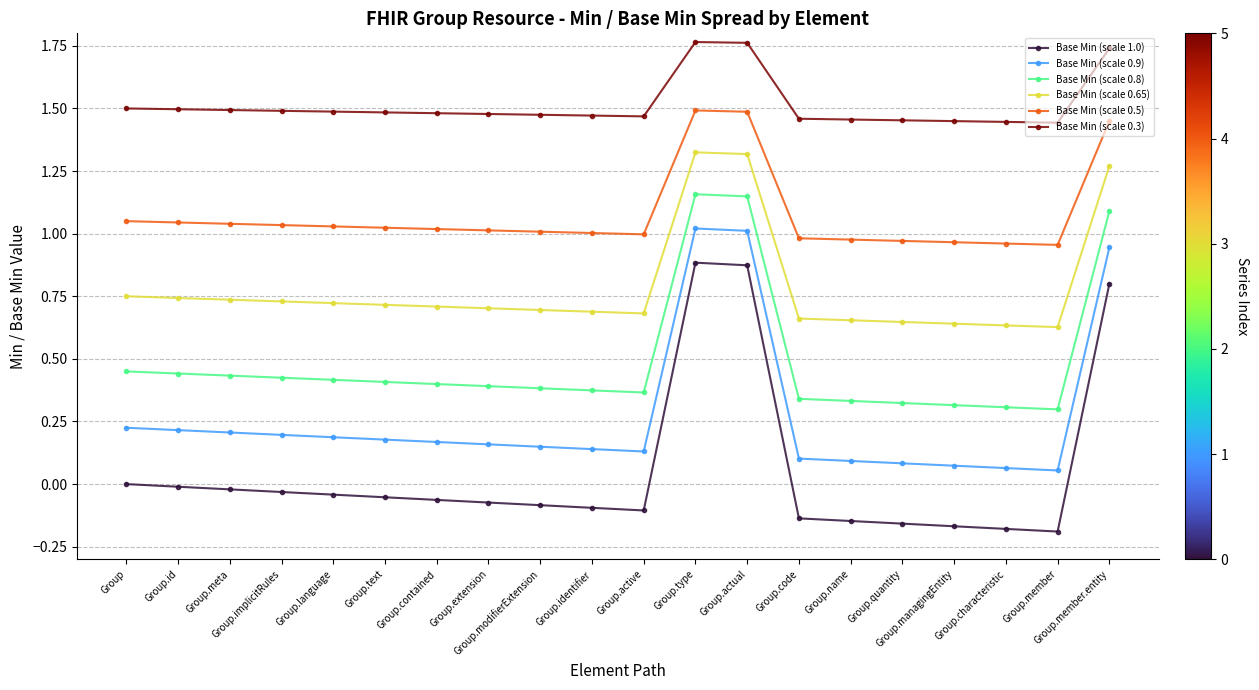

List the series in order of their peak value, highest first.

Base Min (scale 0.3), Base Min (scale 0.5), Base Min (scale 0.65), Base Min (scale 0.8), Base Min (scale 0.9), Base Min (scale 1.0)